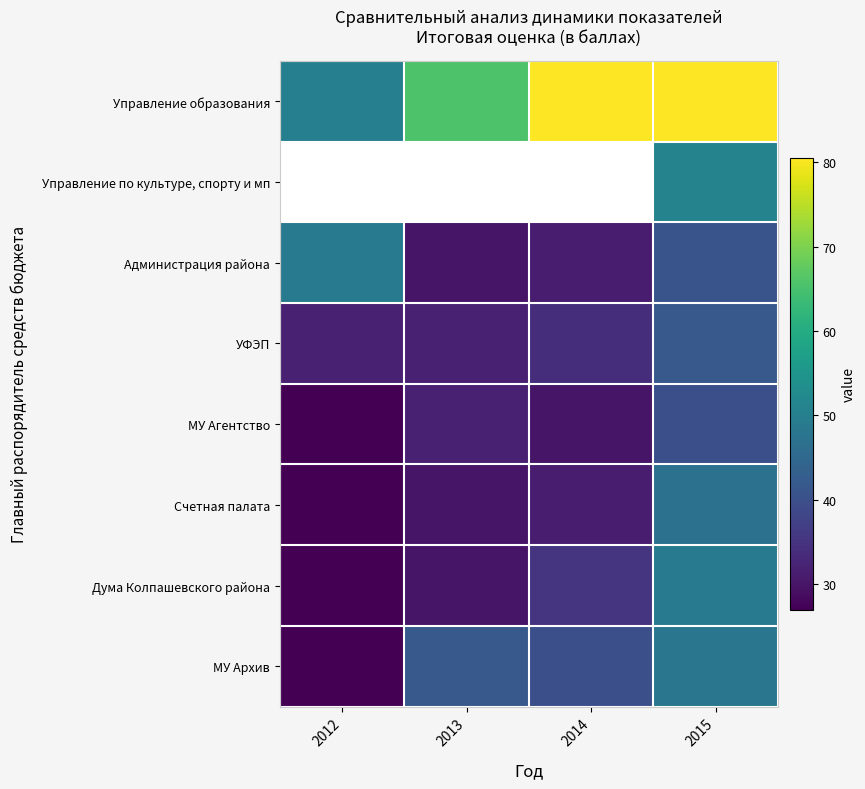

At which category is the sum across all series the highest?

2015